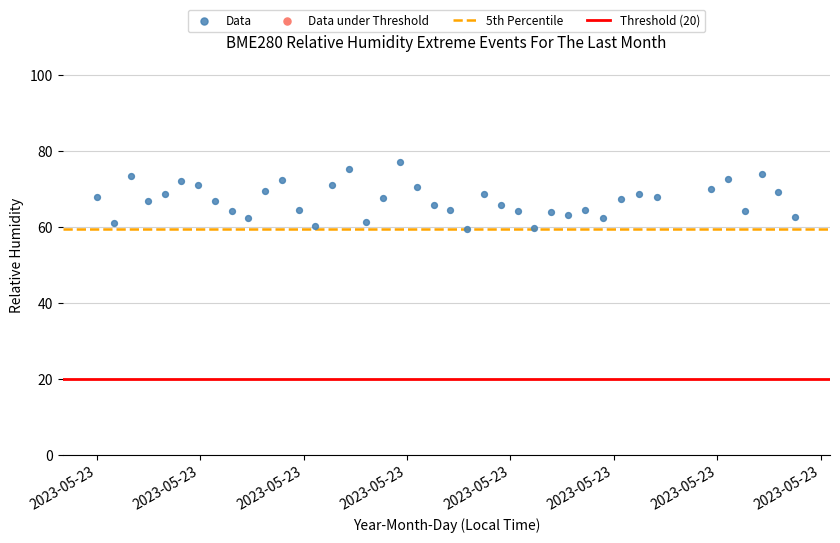

What is the range of Y values (max minus min)?

17.5